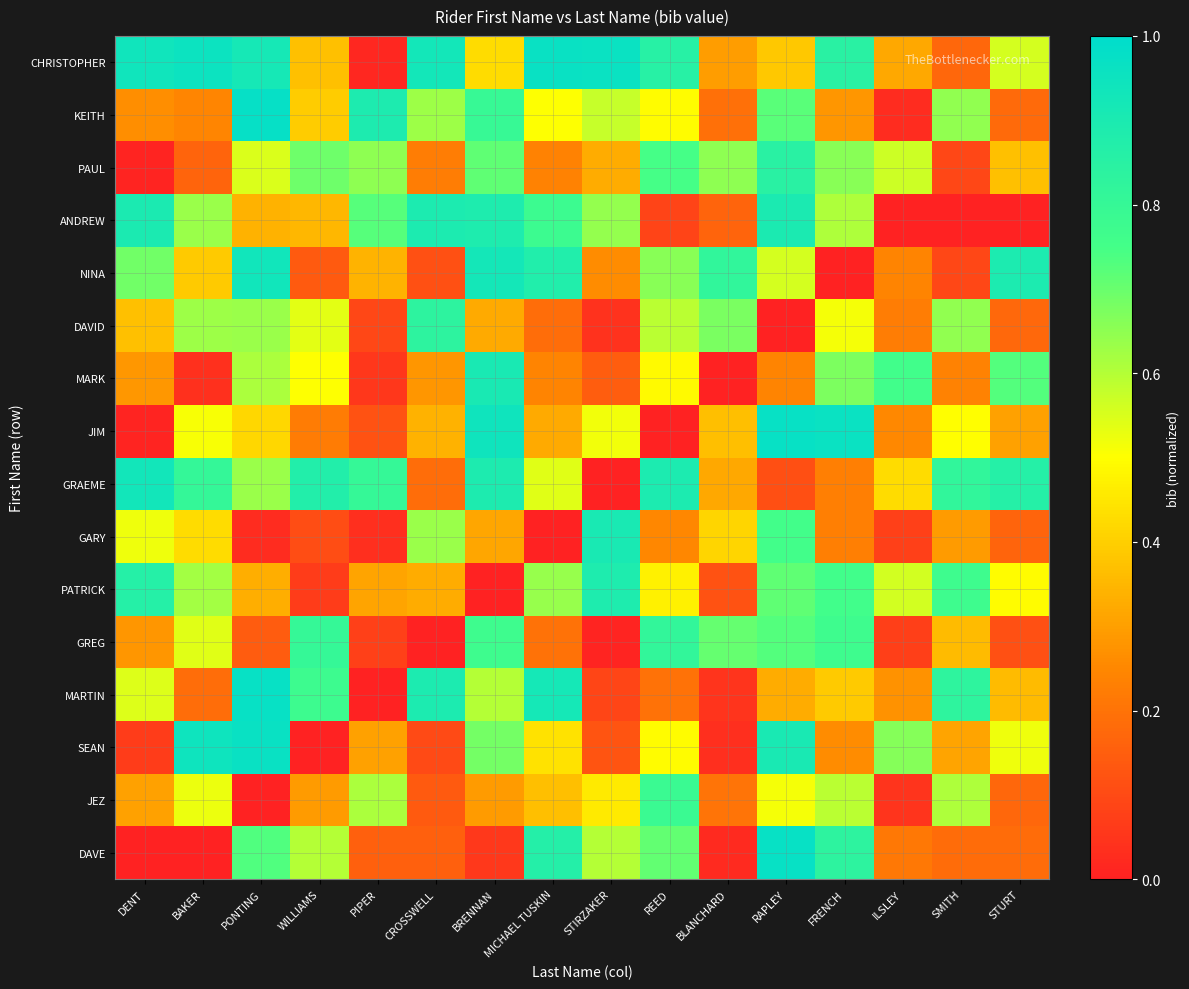

At how many categories does at least one series exceed 0?

16